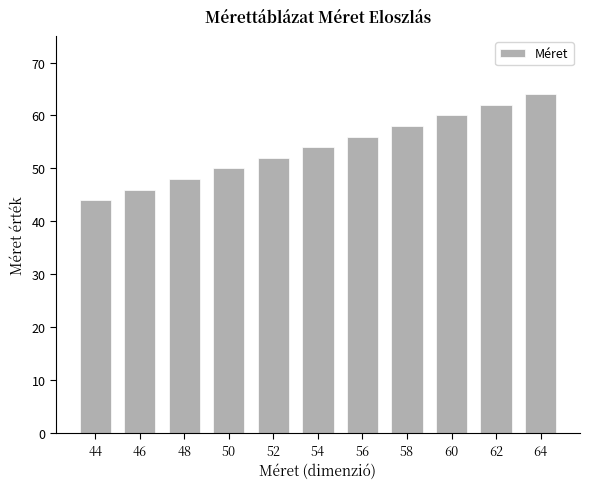

Reading right to left, transcribe all the data shown in this chart.

64=64	62=62	60=60	58=58	56=56	54=54	52=52	50=50	48=48	46=46	44=44